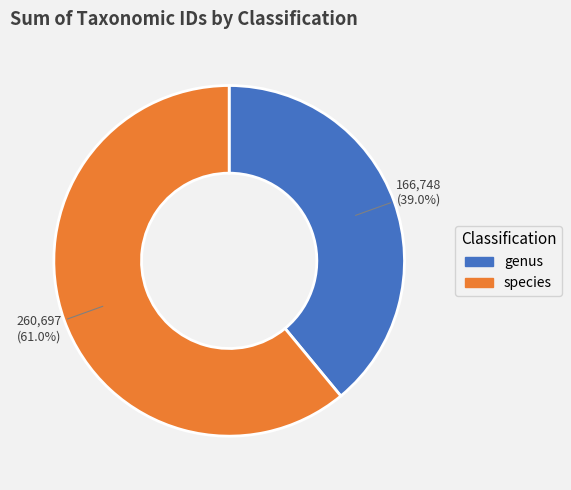

Which has a higher value, genus or species?

species